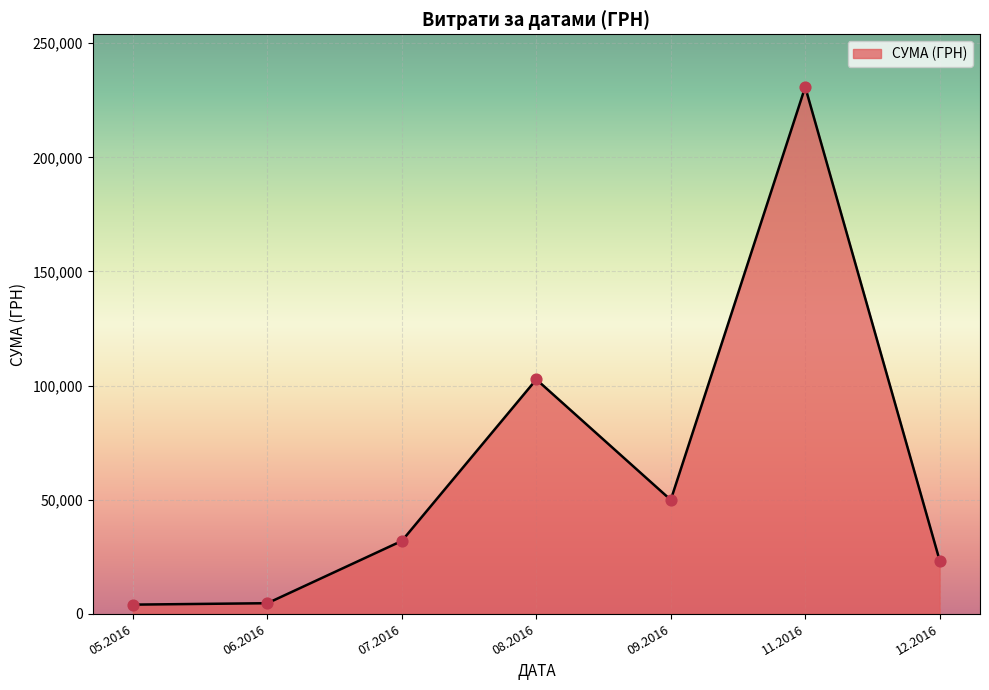

What is the change in value from 08.2016 to 12.2016?

-79390.8